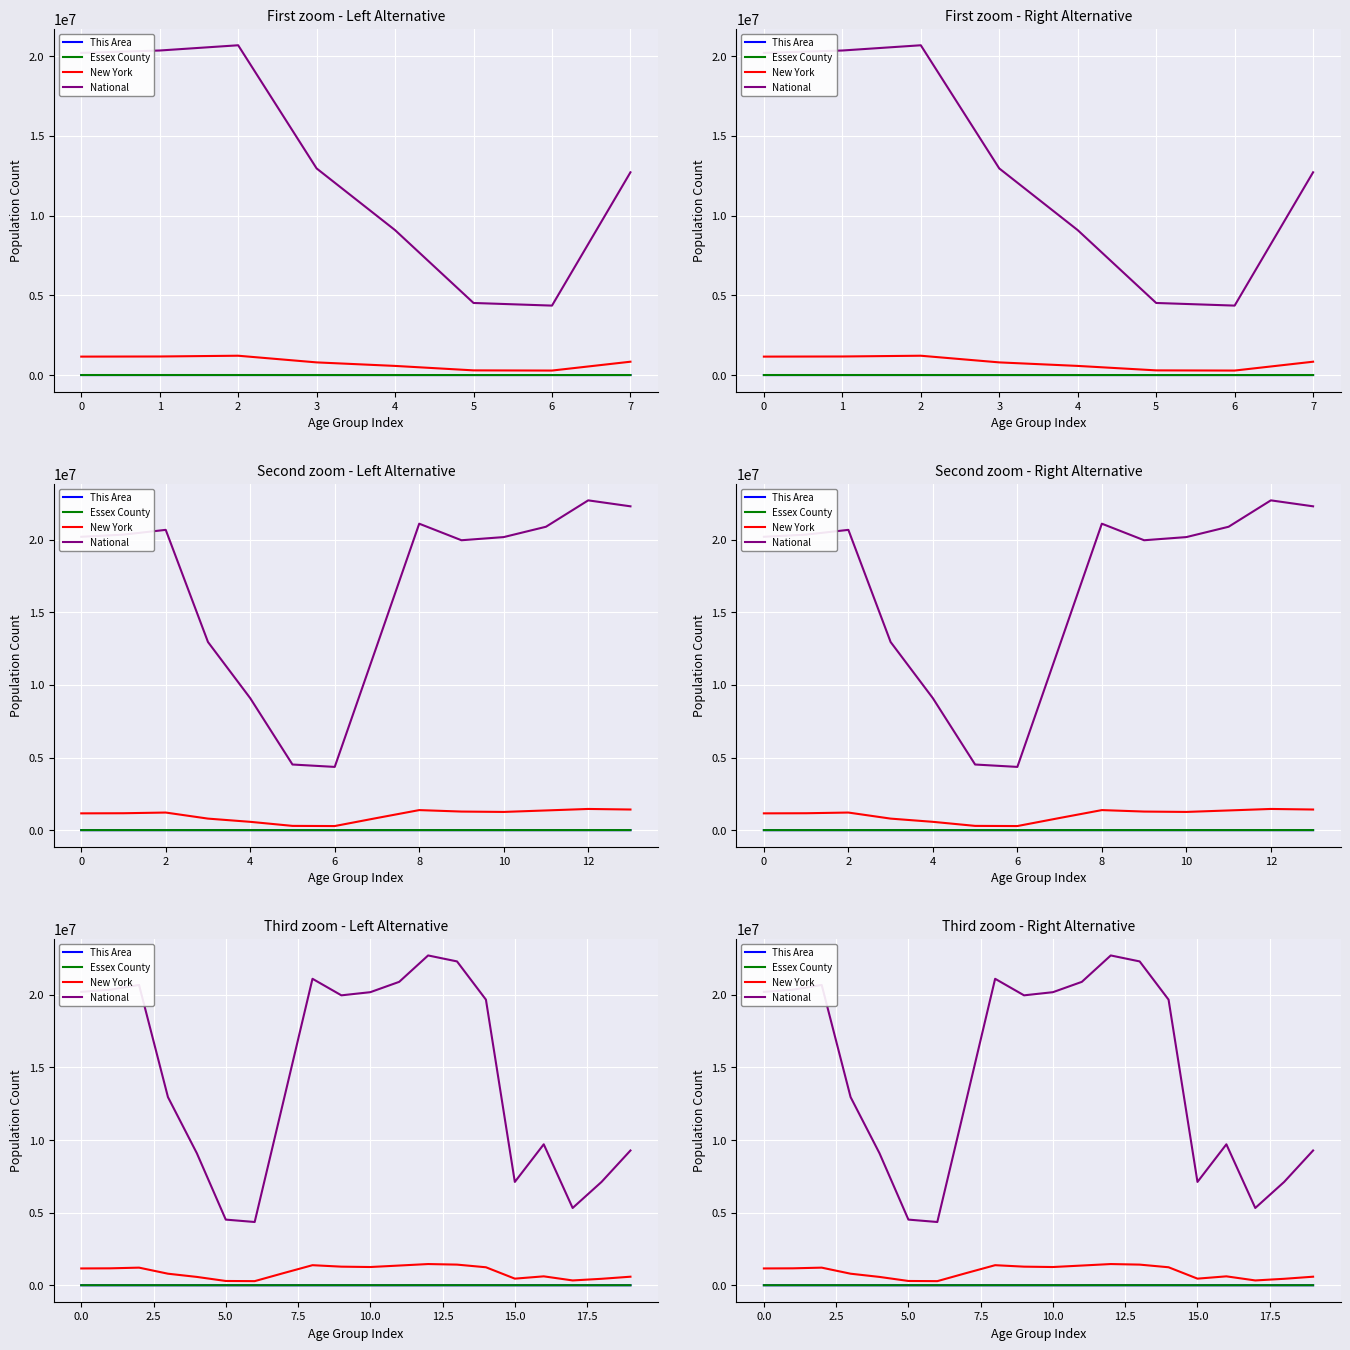

What is the sum of the New York values at 11 and 12?

2814656